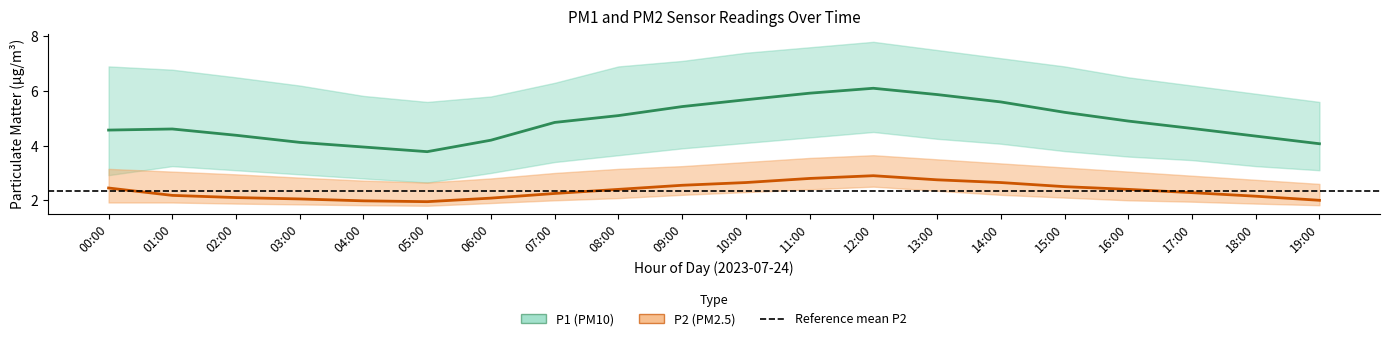

What is the approximate value of P2_upper at 15:00?

3.2